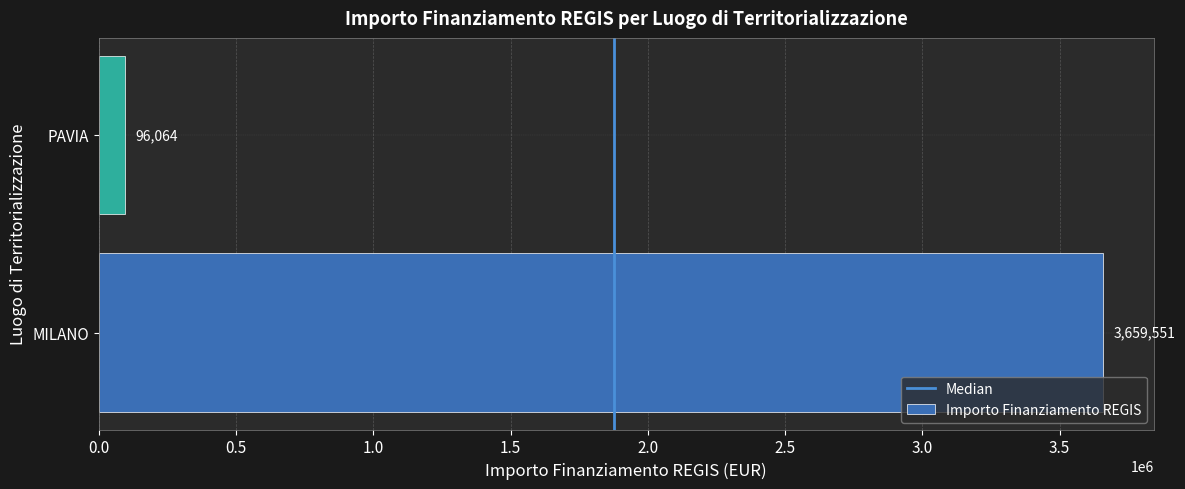

Which category has the highest value across all series?

MILANO